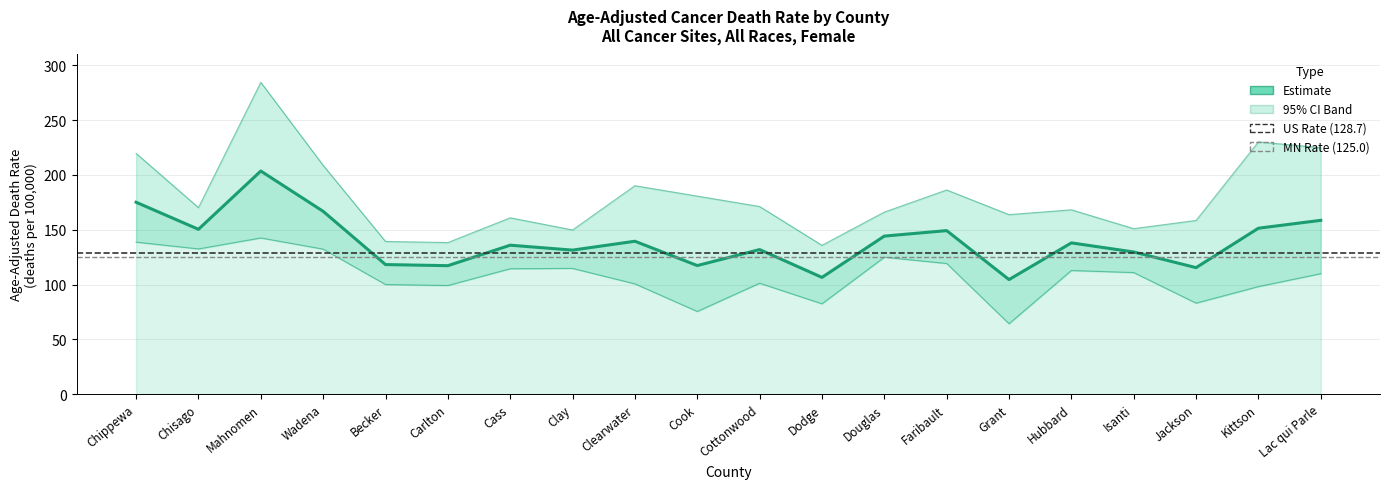

Between Becker and Jackson, which series saw the biggest shift?

Upper CI